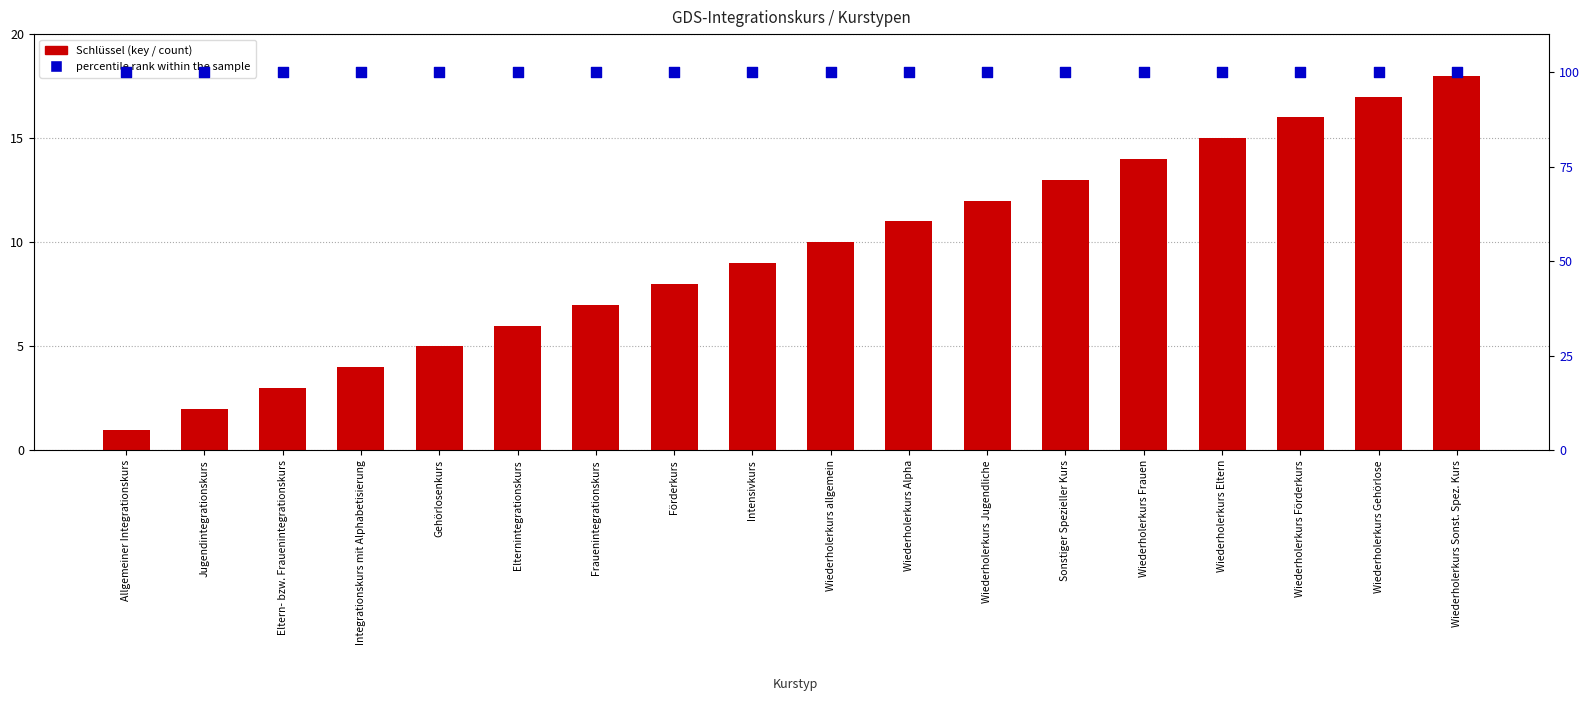

Which series reaches the maximum Y coordinate?

percentile rank within the sample